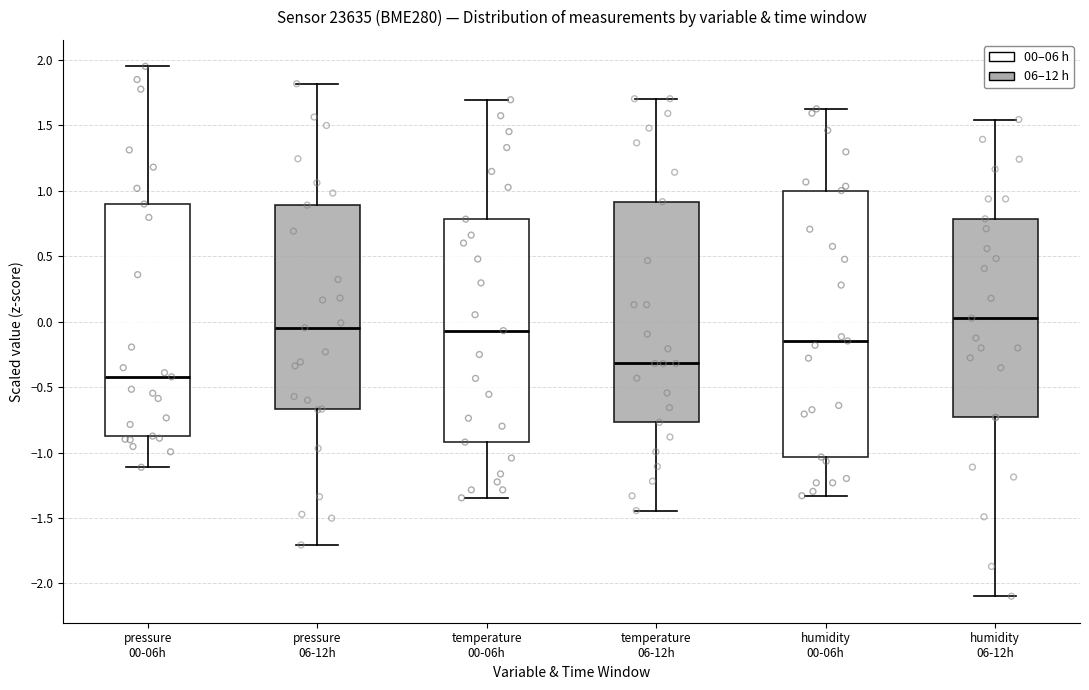

Which box is the tallest, from its lower edge to its upper edge?

humidity 00-06h